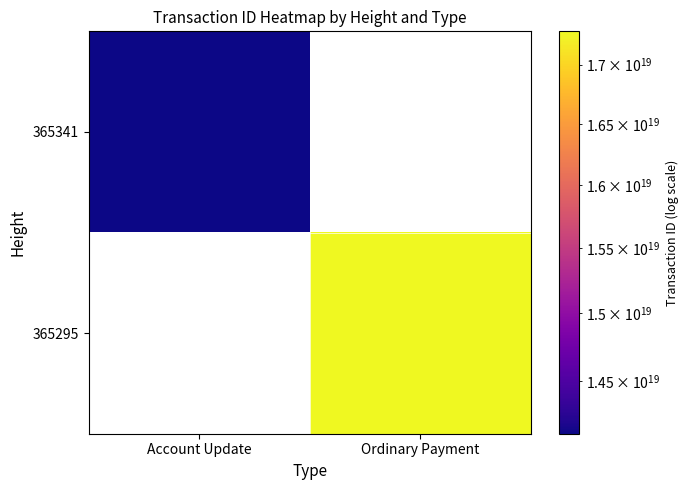

How many categories are shown in the chart?

2